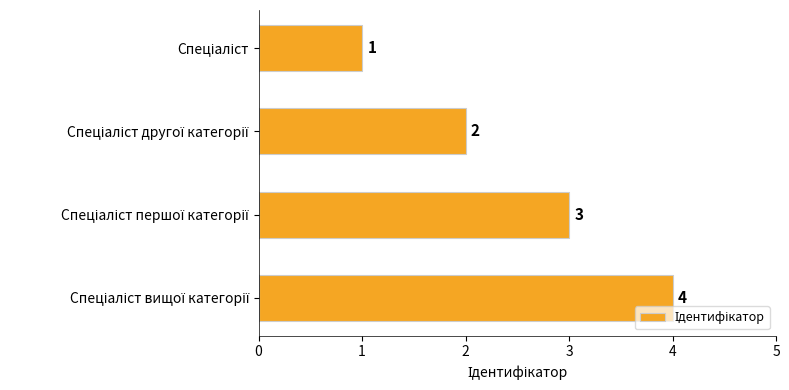

What is the difference between the maximum and minimum values?

3